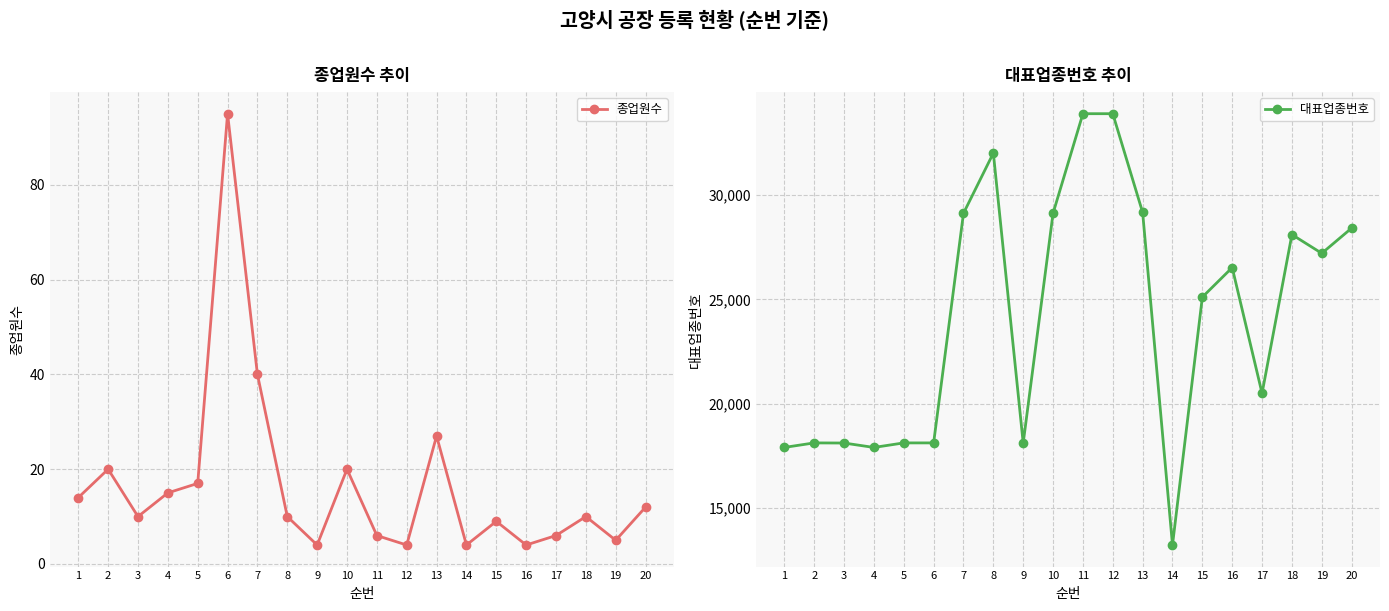

What is the maximum value shown in the chart?

33910